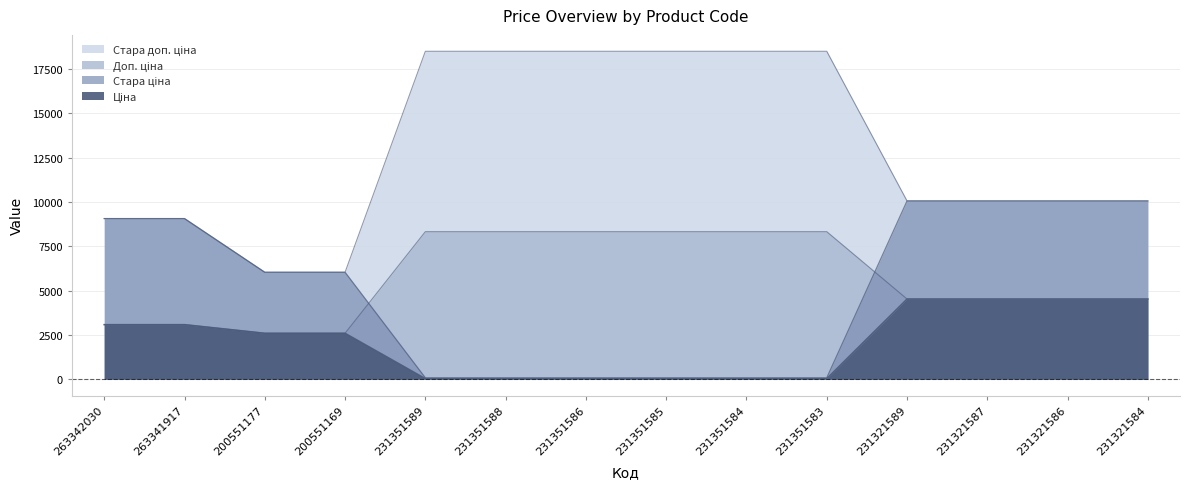

Between 231351586 and 231321589, which series saw the biggest shift?

Стара ціна